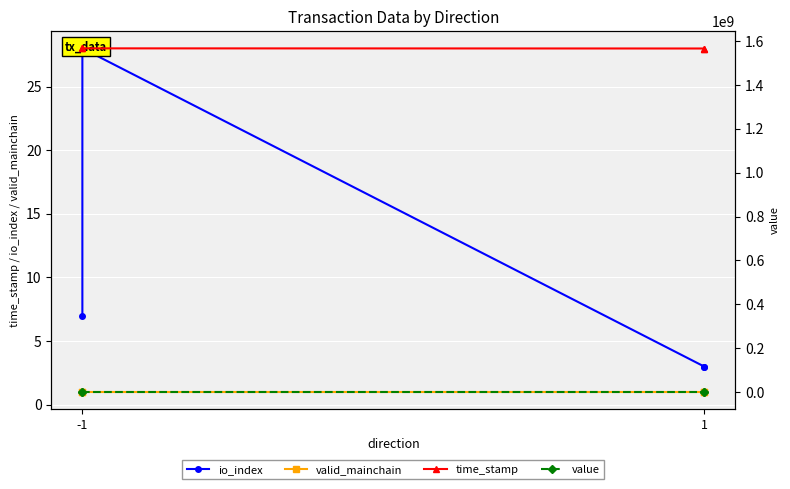

At which category is the sum across all series the highest?

-1